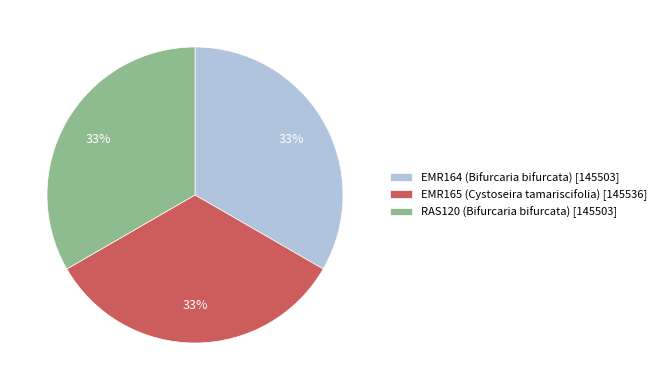

Is the sum of RAS120 (Bifurcaria bifurcata) and EMR164 (Bifurcaria bifurcata) greater than half?

Yes